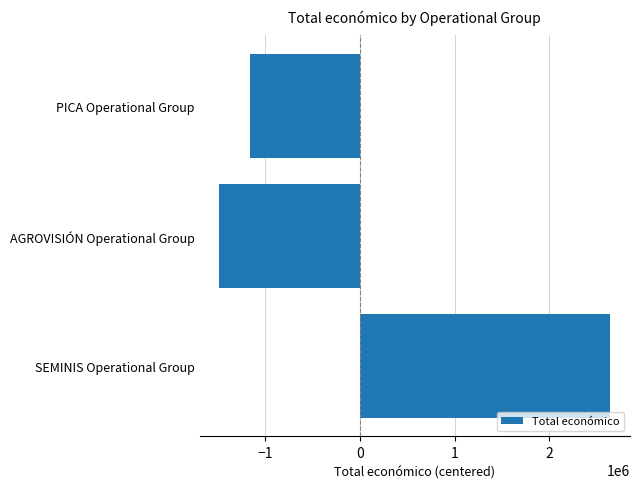

What is the change in value from SEMINIS Operational Group to PICA Operational Group?

-3806392.0